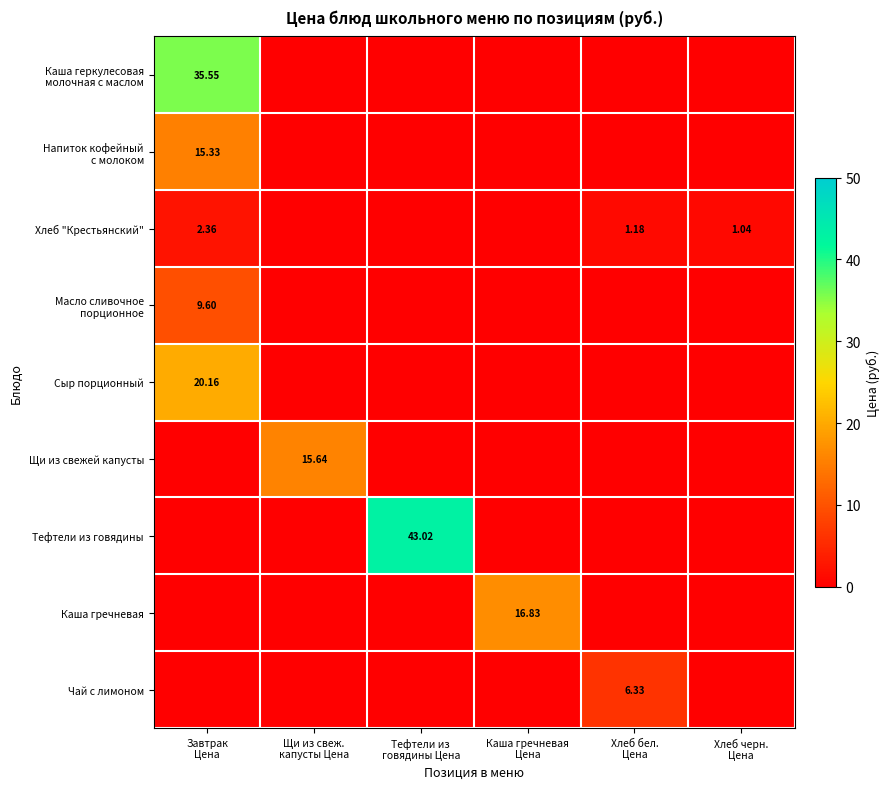

What is the average value of the Хлеб "Крестьянский" series?

0.8